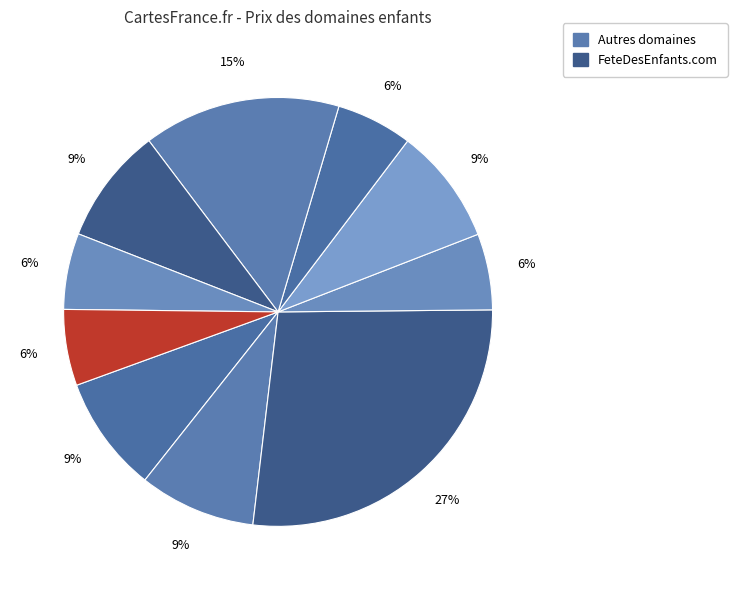

Which category has the biggest portion of the pie?

FeteDesEnfants.com